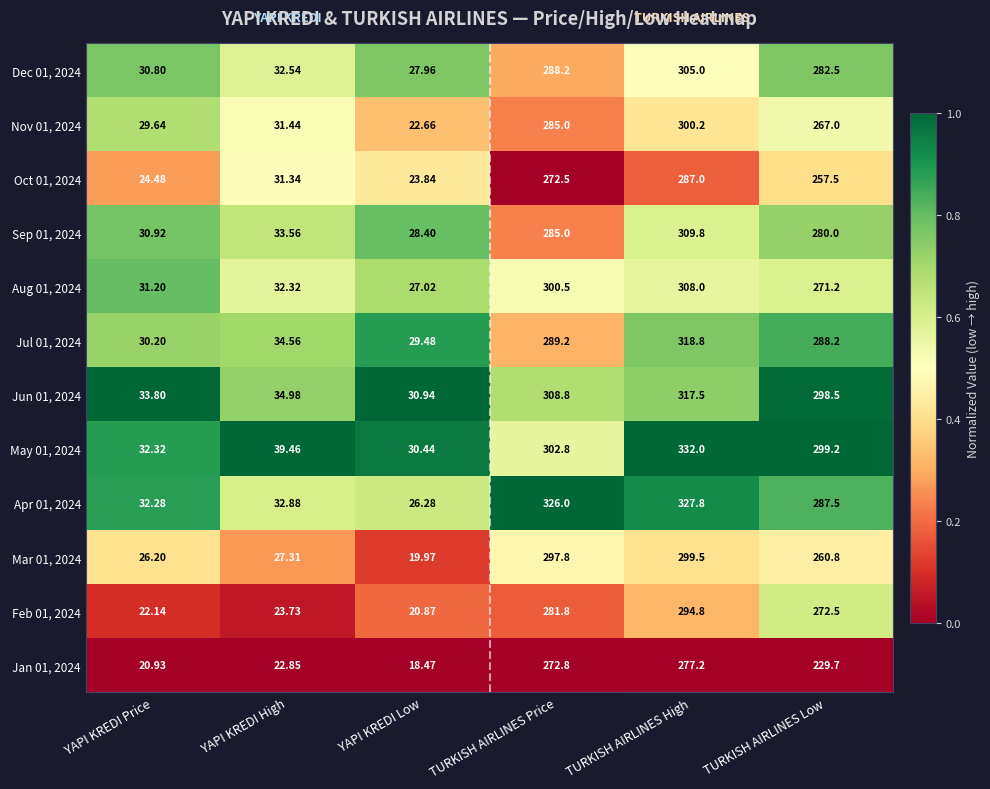

List the series in order of their peak value, lowest first.

Jan 01, 2024, Oct 01, 2024, Feb 01, 2024, Mar 01, 2024, Nov 01, 2024, Dec 01, 2024, Aug 01, 2024, Sep 01, 2024, Jun 01, 2024, Jul 01, 2024, Apr 01, 2024, May 01, 2024